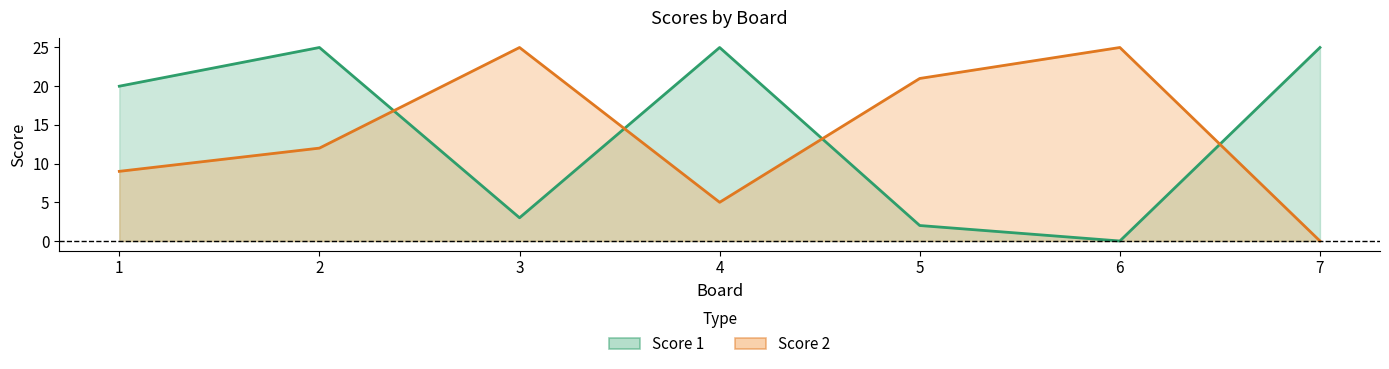

Does the chart display data point markers on the line(s)?

No